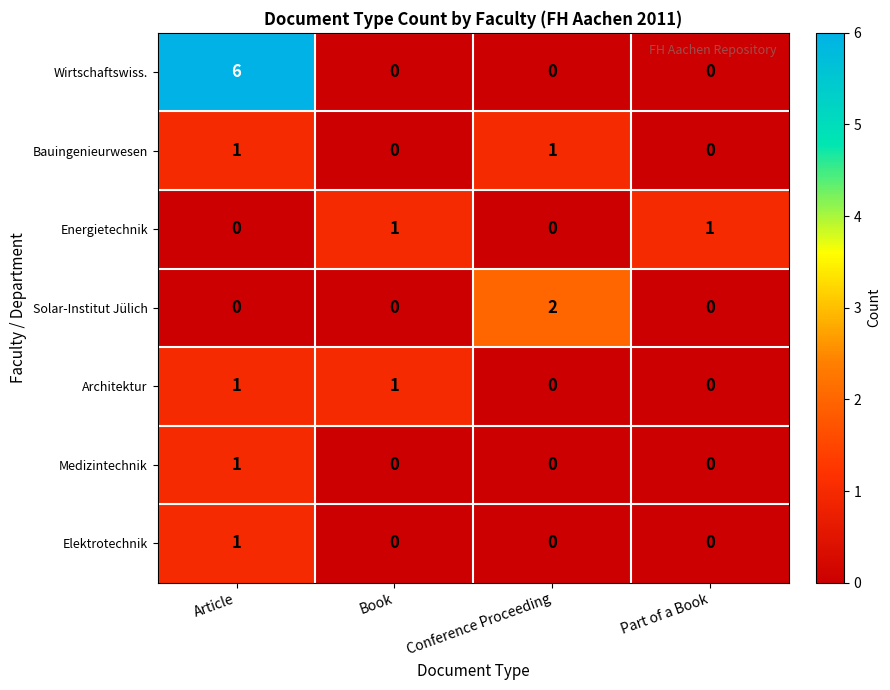

True or false: Medizintechnik has a value of 1 at Article.

True